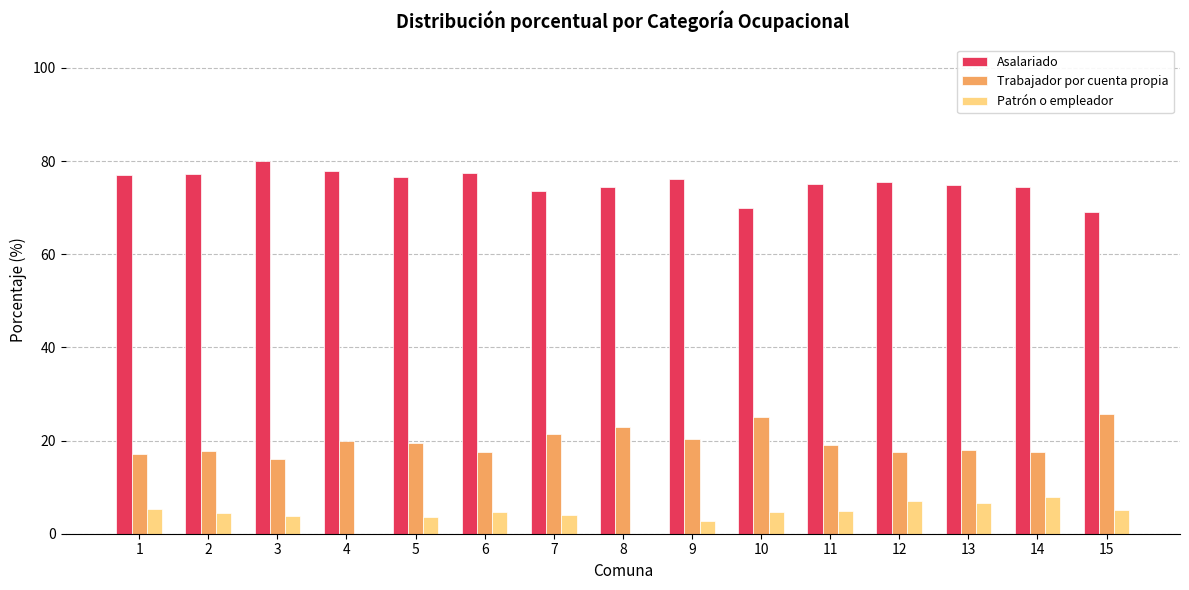

The Asalariado series shows 77.4 at 6. True or false?

True